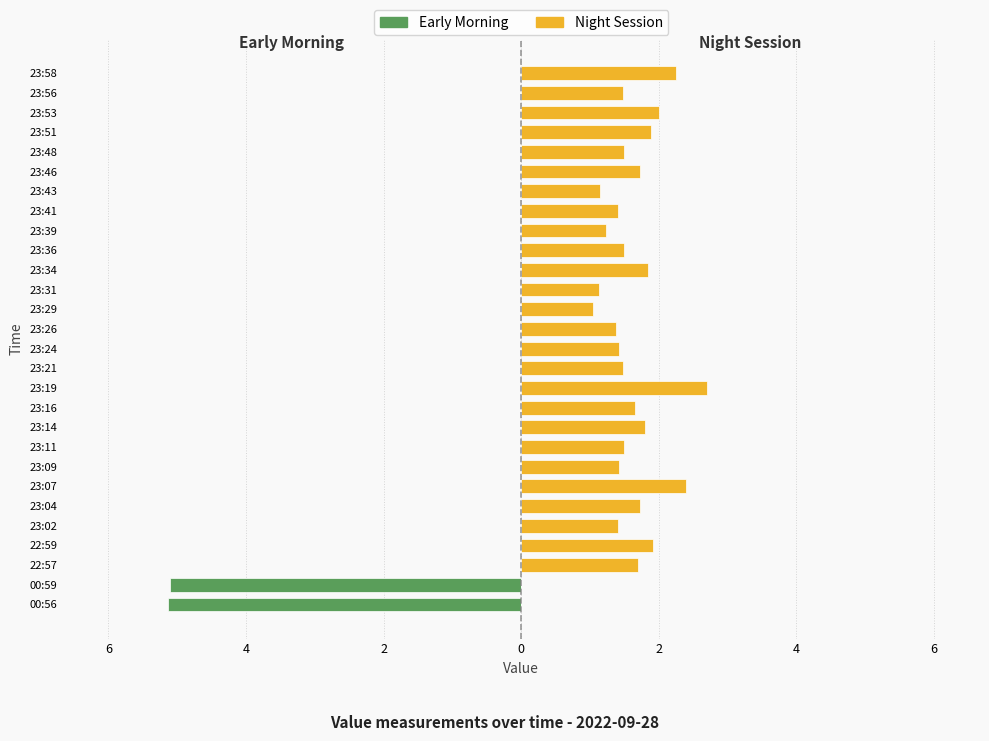

Rank the series at 25 from lowest to highest value.

Early Morning, Night Session